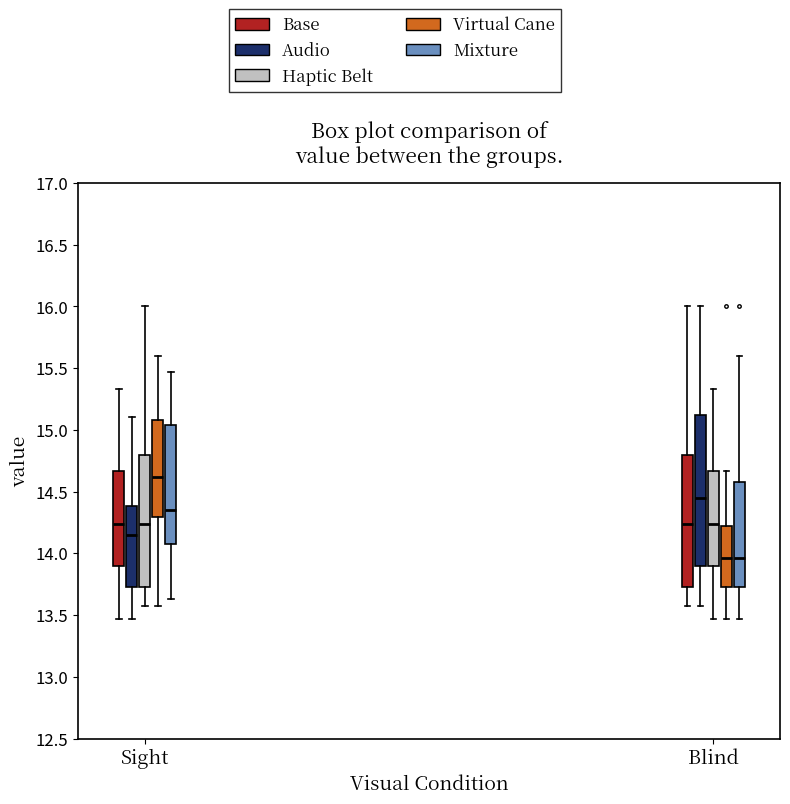

Comparing the boxes themselves (not the whiskers), which one is the tallest?

Blind (Audio)